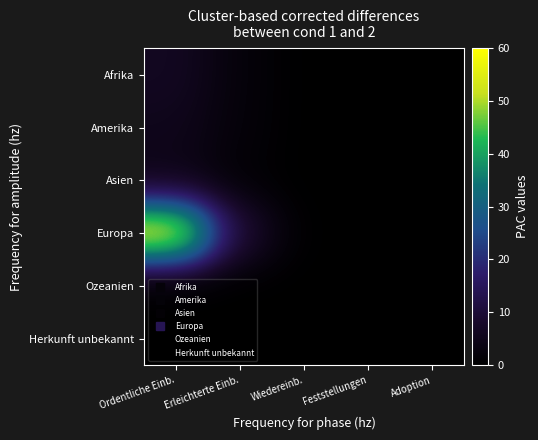

What is the total value across all series at Adoption?

0.2